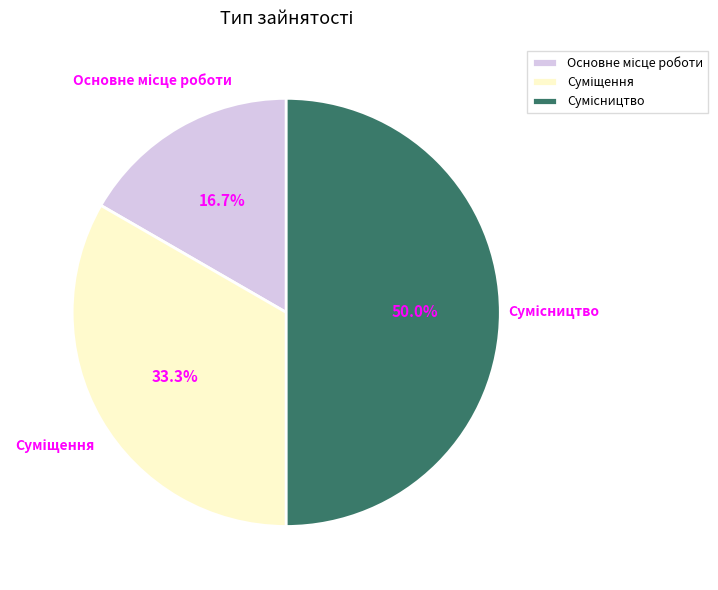

Count the number of slices in the pie.

3